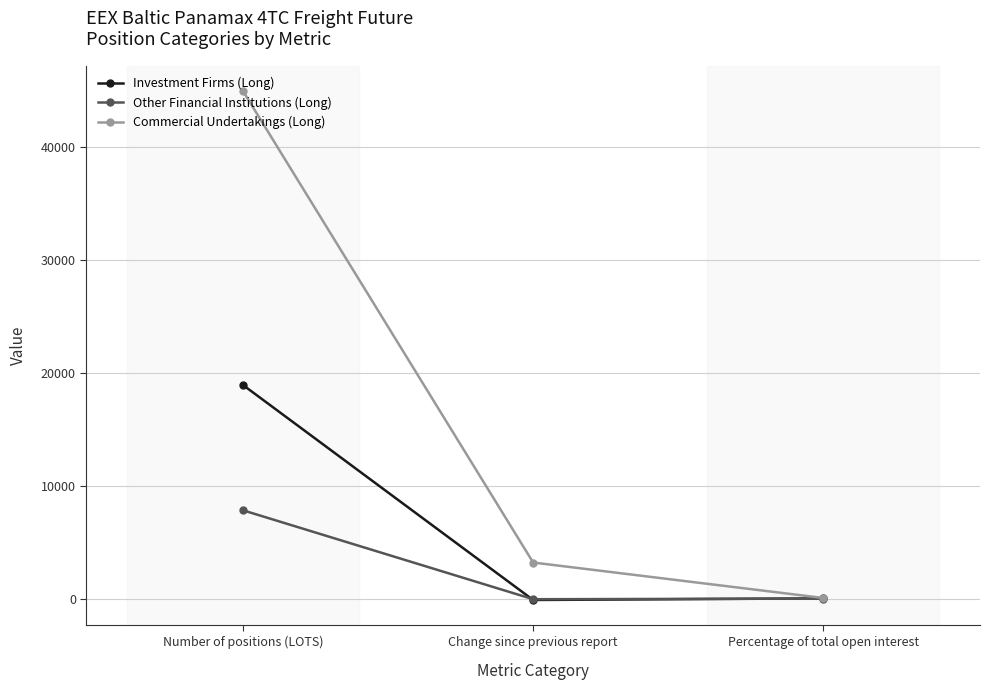

Rank the categories by Commercial Undertakings (Long) value from lowest to highest.

Percentage of total open interest, Change since previous report, Number of positions (LOTS)